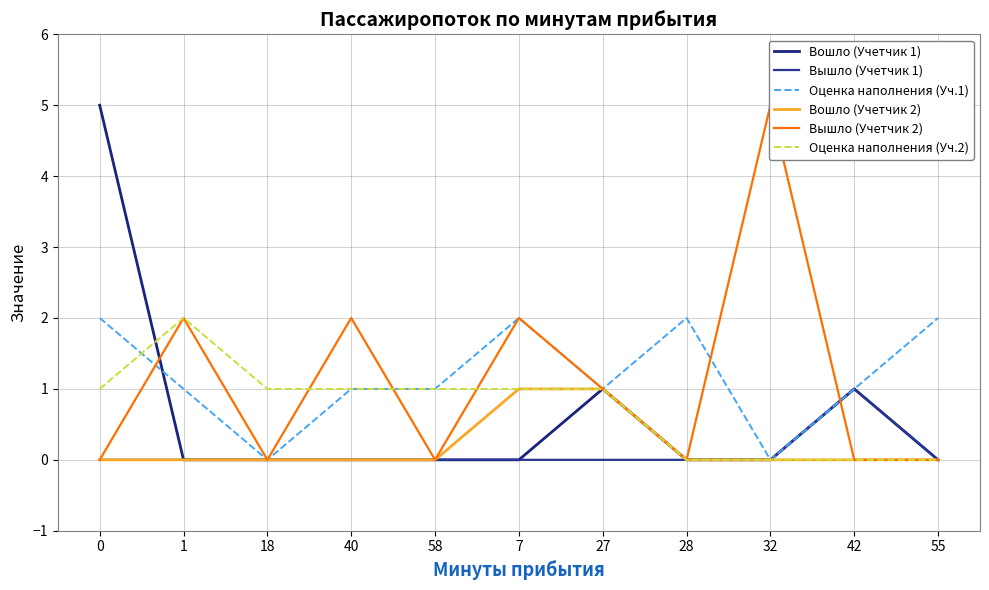

How many values in Вошло (Учетчик 2) are above zero?

2